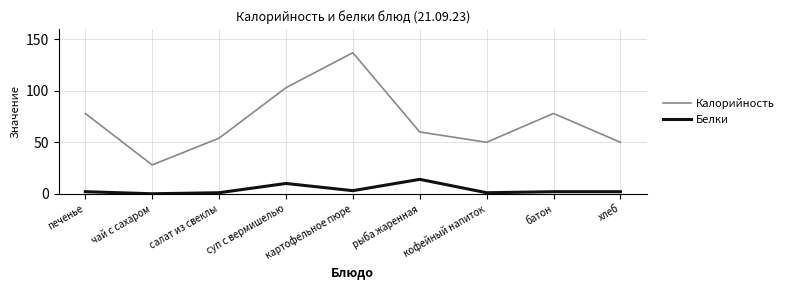

True or false: Калорийность and Белки cross at least once.

False